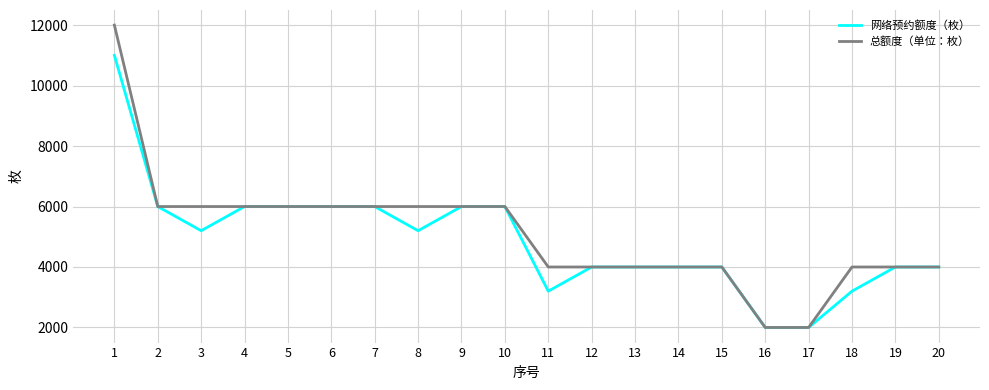

At how many categories does at least one series exceed 11319?

1